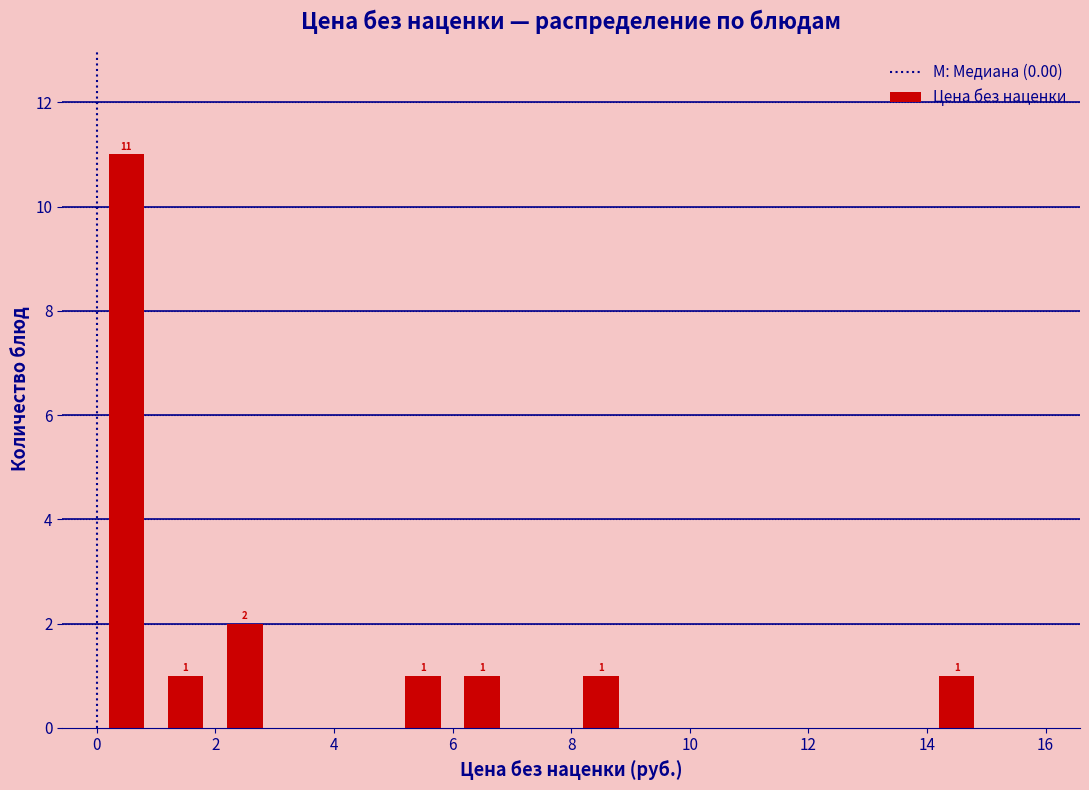

Over which range of the x-axis is the bar tallest?

0 to 1